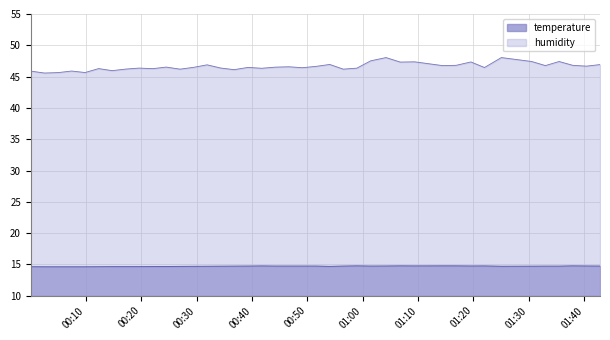

What is the difference between the maximum and minimum values?

0.2